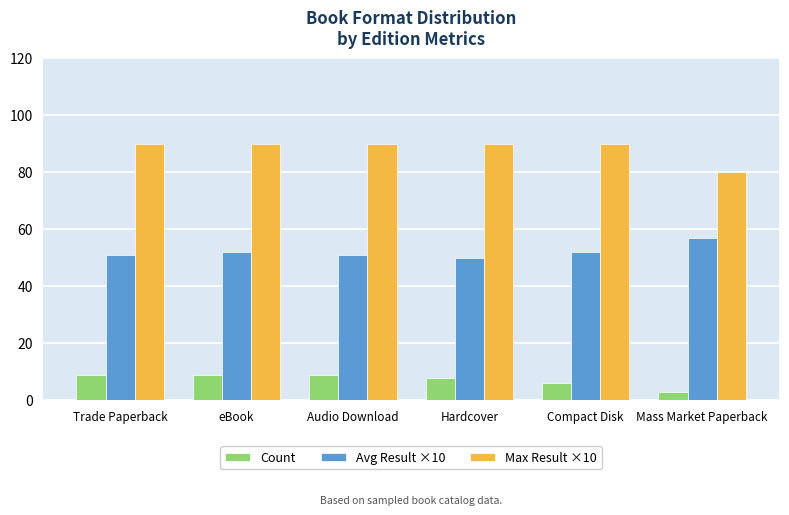

What is the spread (max minus min) of values at eBook?

81